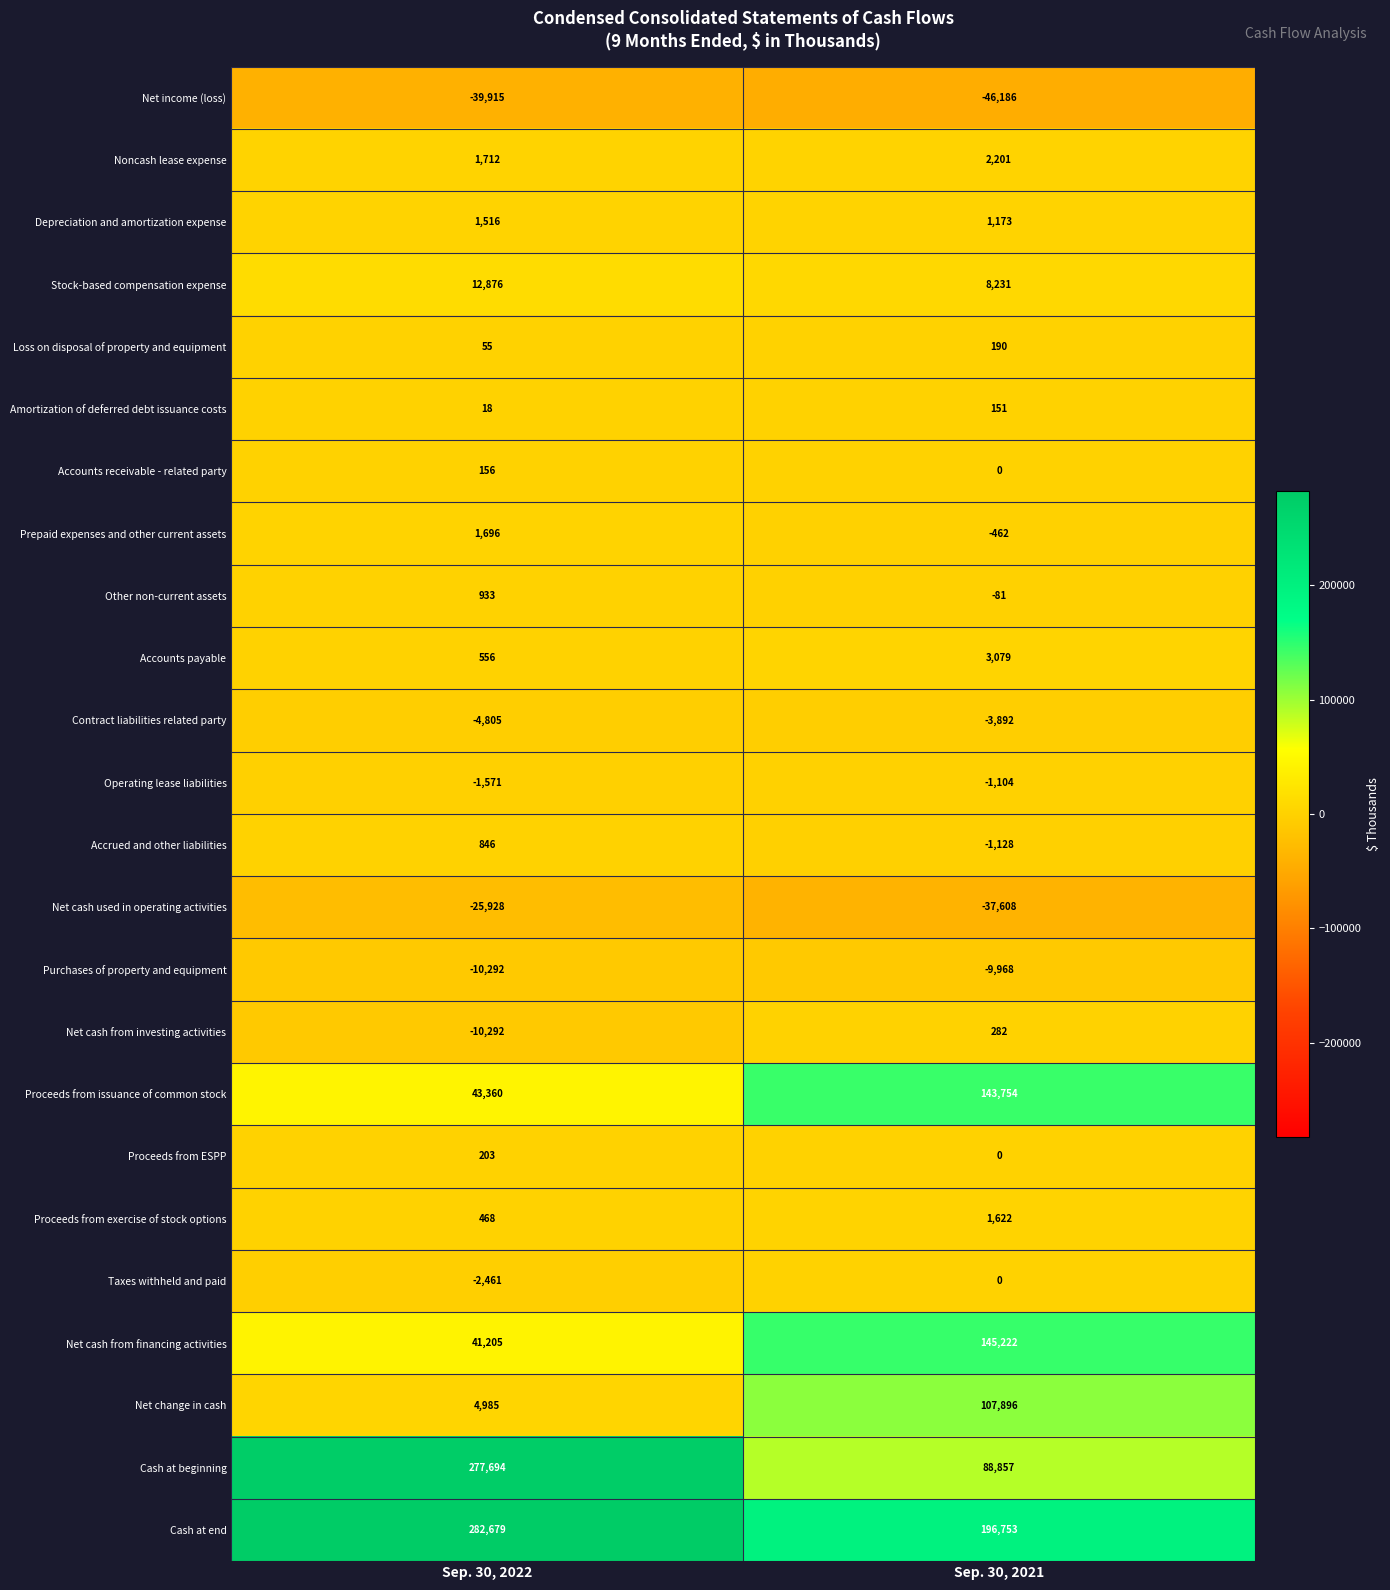

What is the sum of all Depreciation and amortization expense values?

2689